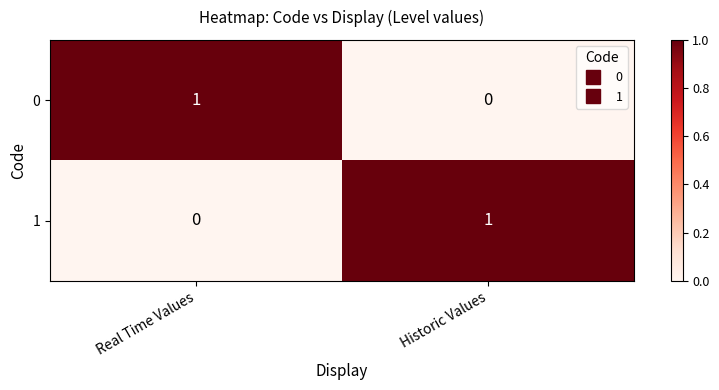

Rank the categories by 0 value from highest to lowest.

Real Time Values, Historic Values